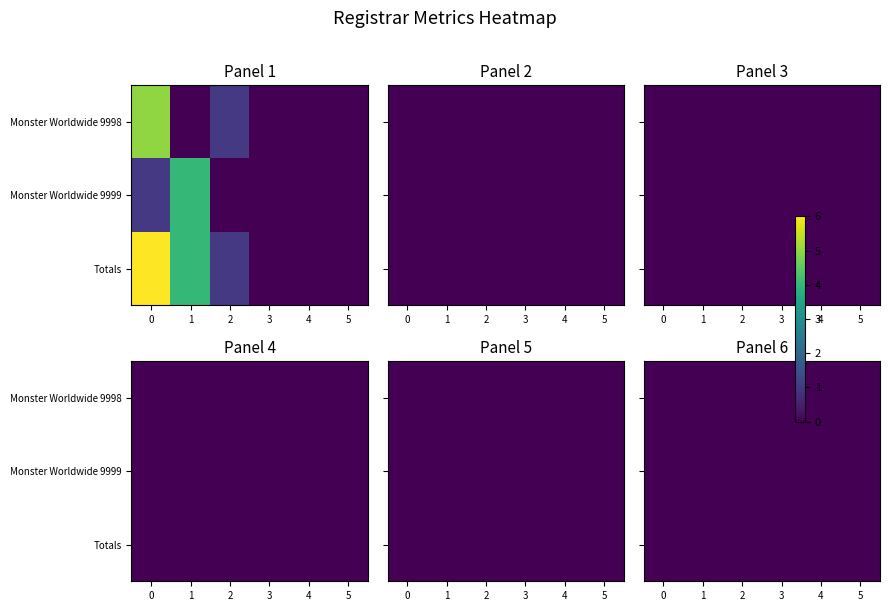

Which series has the largest total across all categories?

Totals